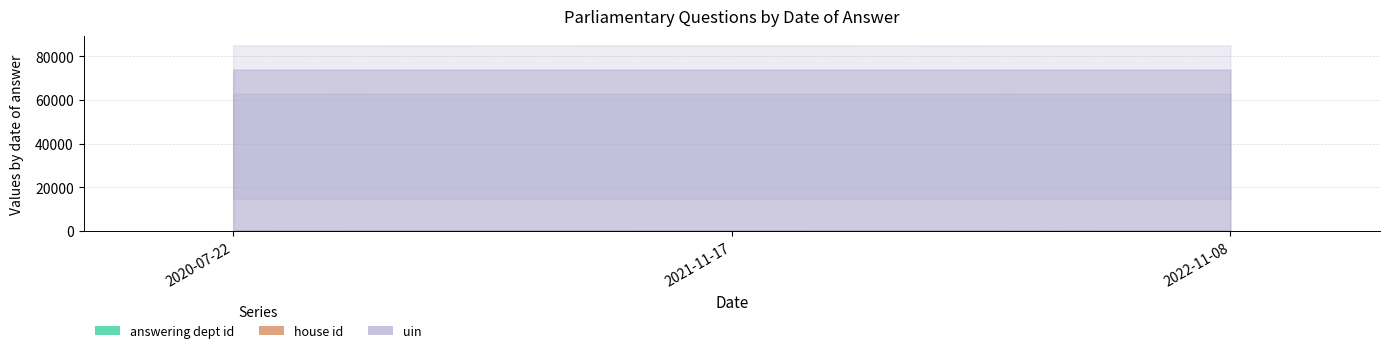

Does the chart display data point markers on the line(s)?

No